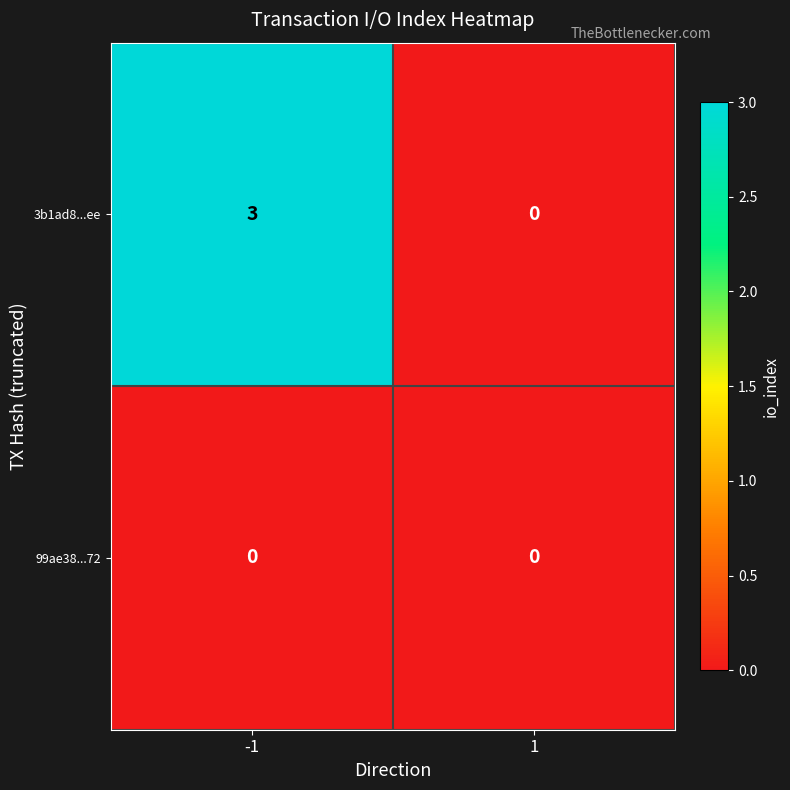

What is the sum of the 3b1ad8...ee values at -1 and 1?

3